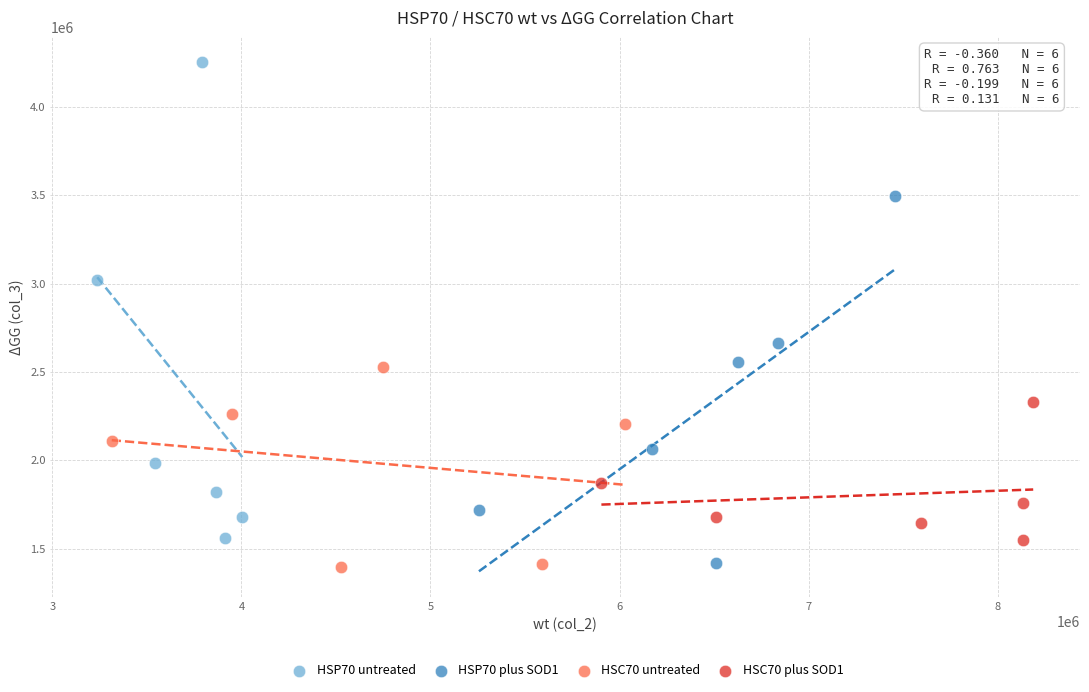

Which series reaches the maximum Y coordinate?

HSP70 untreated